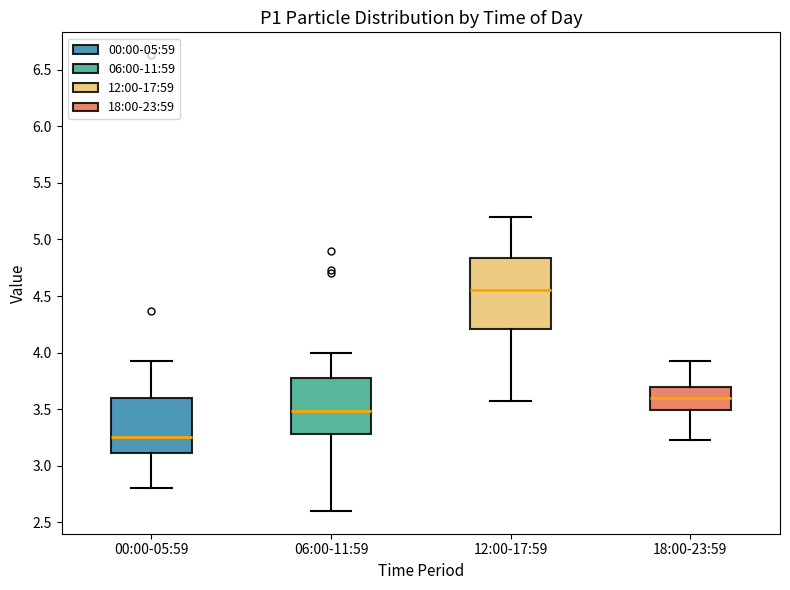

Which box's median line is the highest?

12:00-17:59